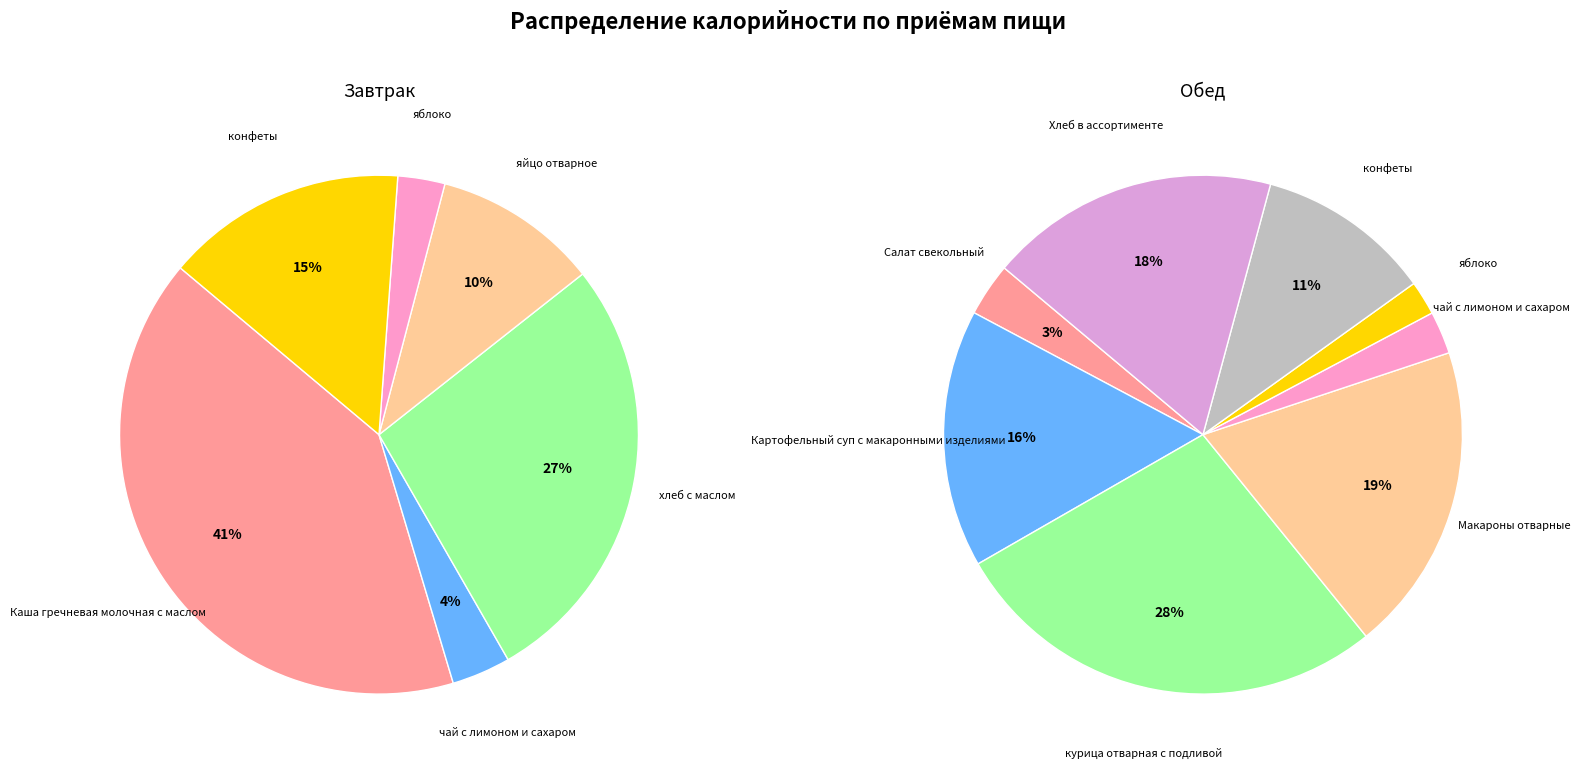

Which series has the widest spread of values?

Завтрак